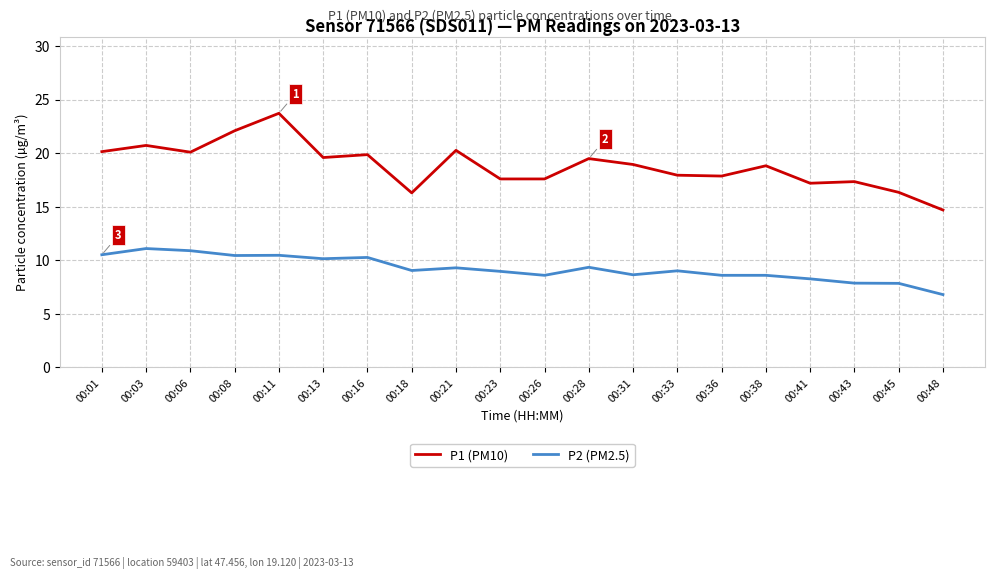

True or false: P2 (PM2.5) has a value of 11.4 at 00:38.

False